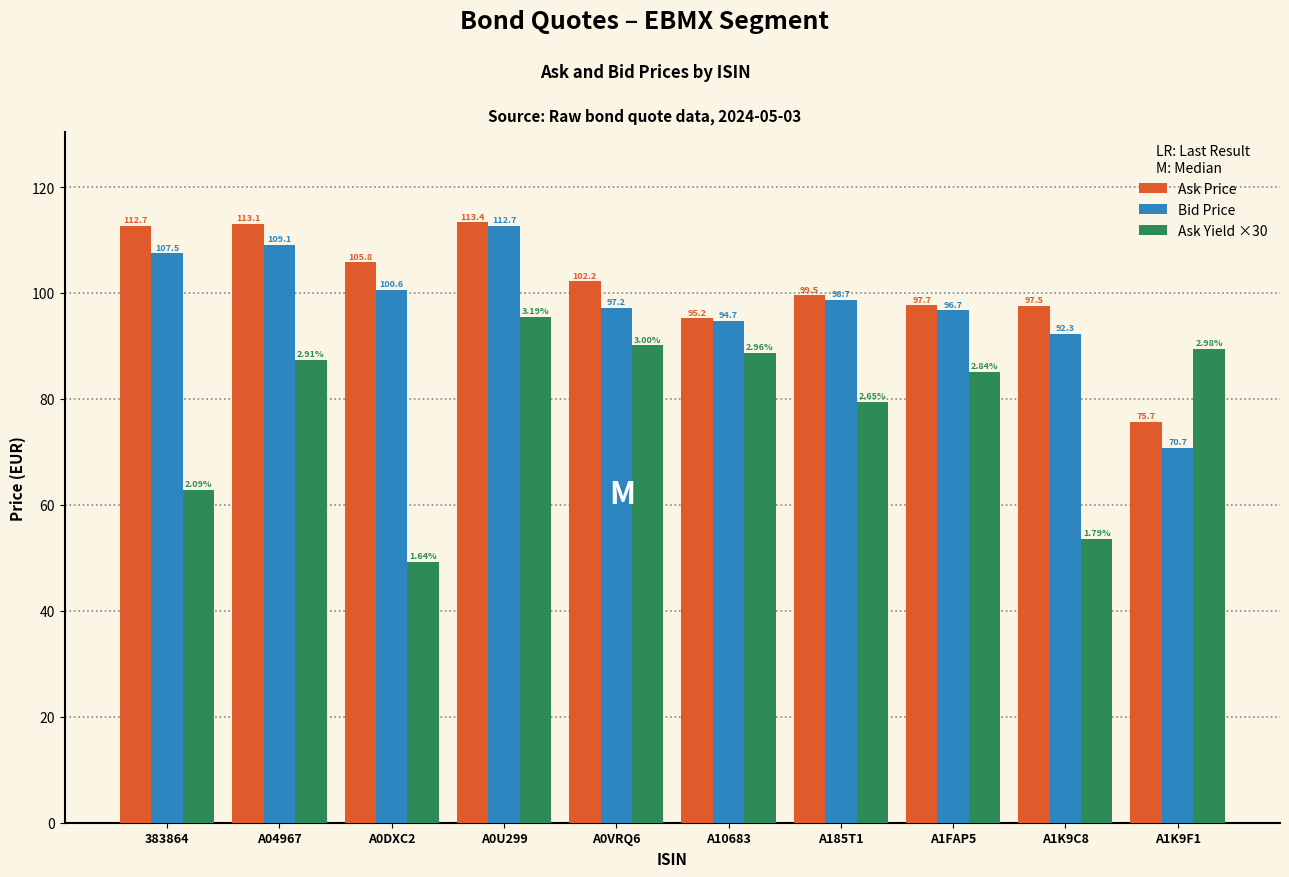

How many values in the Bid Price series are below 98?

5